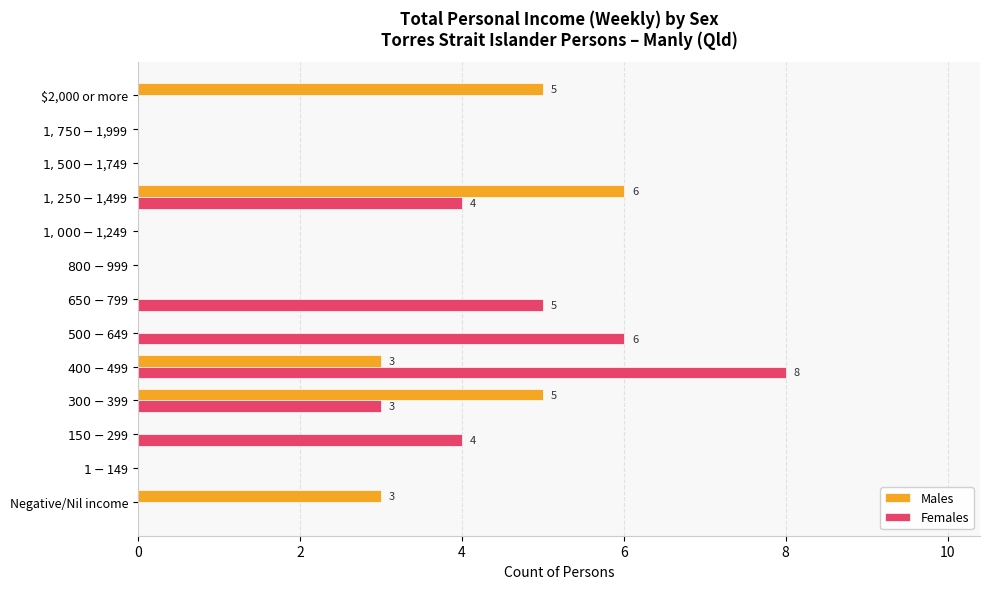

Which series has the largest range (max minus min)?

Females